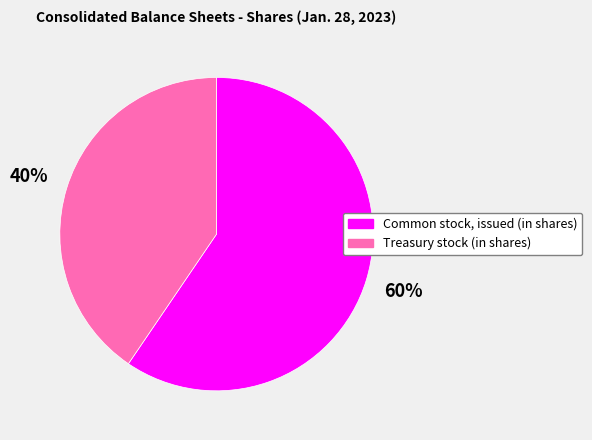

To the nearest percent, what is the combined percentage of Common stock, issued (in shares) and Treasury stock (in shares)?

100%